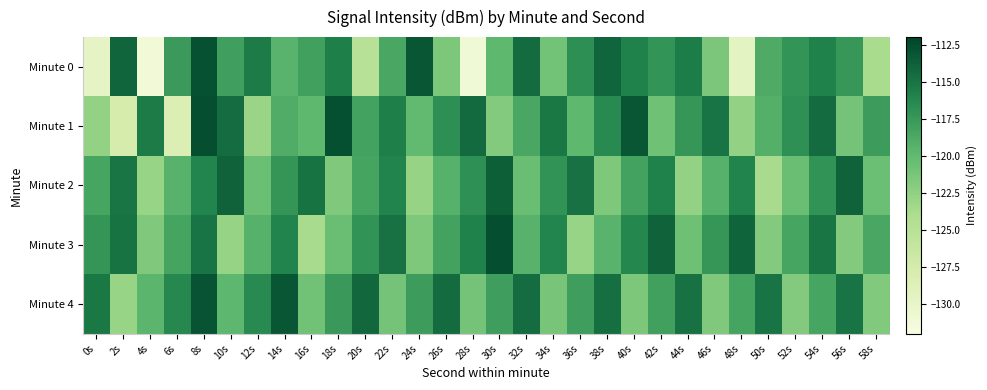

Reading left to right, list all the values displayed in this chart.

Minute 0: 0s=-129.8	2s=-114.1	4s=-131.3	6s=-117.6	8s=-112.8	10s=-117.9	12s=-115.5	14s=-119.5	16s=-118.1	18s=-115.7	20s=-124.9	22s=-118.6	24s=-113.1	26s=-121.5	28s=-131.1	30s=-119.9	32s=-114.5	34s=-121.0	36s=-116.8	38s=-114.1	40s=-115.9	42s=-117.2	44s=-115.5	46s=-121.4	48s=-129.5	50s=-118.9	52s=-117.2	54s=-115.9	56s=-117.5	58s=-123.8
Minute 1: 0s=-122.6	2s=-127.7	4s=-115.5	6s=-128.3	8s=-112.7	10s=-114.5	12s=-123.0	14s=-119.0	16s=-119.8	18s=-112.8	20s=-118.2	22s=-115.7	24s=-120.1	26s=-116.8	28s=-114.3	30s=-121.9	32s=-118.6	34s=-115.2	36s=-119.9	38s=-116.5	40s=-113.1	42s=-120.8	44s=-117.3	46s=-115.0	48s=-122.7	50s=-119.2	52s=-116.9	54s=-114.5	56s=-121.1	58s=-117.8
Minute 2: 0s=-118.5	2s=-115.1	4s=-122.9	6s=-119.5	8s=-116.1	10s=-113.9	12s=-120.6	14s=-117.2	16s=-114.9	18s=-121.7	20s=-118.3	22s=-116.0	24s=-122.8	26s=-119.3	28s=-116.9	30s=-113.7	32s=-120.5	34s=-117.1	36s=-114.9	38s=-121.6	40s=-118.2	42s=-115.9	44s=-122.7	46s=-119.3	48s=-116.0	50s=-123.8	52s=-120.5	54s=-117.1	56s=-113.9	58s=-120.6
Minute 3: 0s=-117.2	2s=-114.9	4s=-121.7	6s=-118.3	8s=-115.0	10s=-122.8	12s=-119.3	14s=-116.0	16s=-123.8	18s=-120.5	20s=-117.1	22s=-114.9	24s=-121.6	26s=-118.2	28s=-115.9	30s=-112.7	32s=-119.5	34s=-116.1	36s=-122.9	38s=-119.6	40s=-116.2	42s=-113.9	44s=-120.7	46s=-117.3	48s=-114.0	50s=-121.8	52s=-118.5	54s=-115.1	56s=-121.9	58s=-118.6
Minute 4: 0s=-115.2	2s=-122.9	4s=-119.7	6s=-116.3	8s=-113.0	10s=-119.8	12s=-116.5	14s=-113.1	16s=-120.9	18s=-117.6	20s=-114.2	22s=-121.0	24s=-117.8	26s=-114.5	28s=-121.1	30s=-117.9	32s=-114.6	34s=-121.2	36s=-117.9	38s=-114.7	40s=-121.5	42s=-118.1	44s=-114.9	46s=-121.7	48s=-118.3	50s=-115.0	52s=-121.8	54s=-118.5	56s=-115.0	58s=-121.7